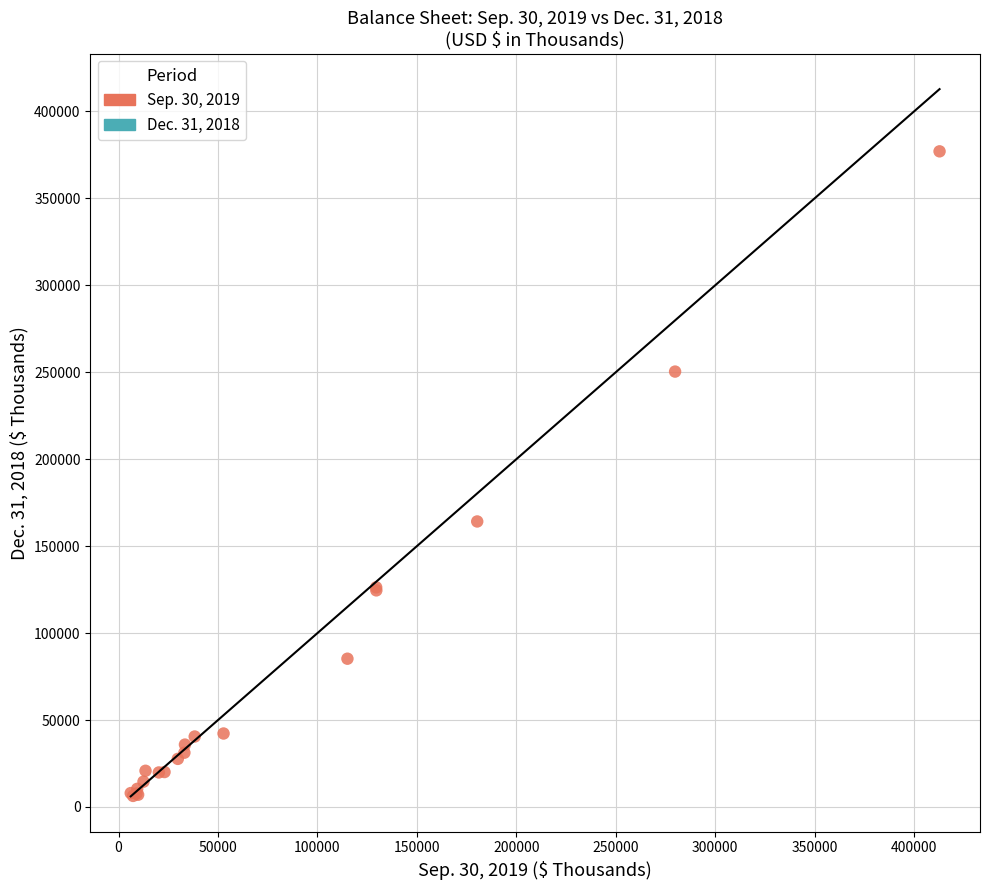

What Y value in the scatter plot is closest to 191679?

164174